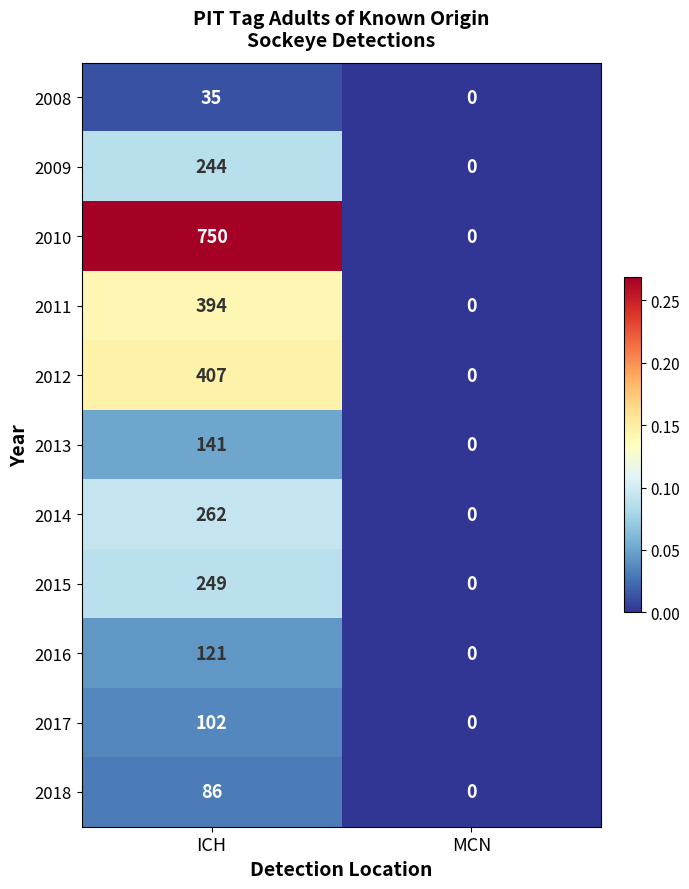

What is the sum of the 2008 values at ICH and MCN?

35